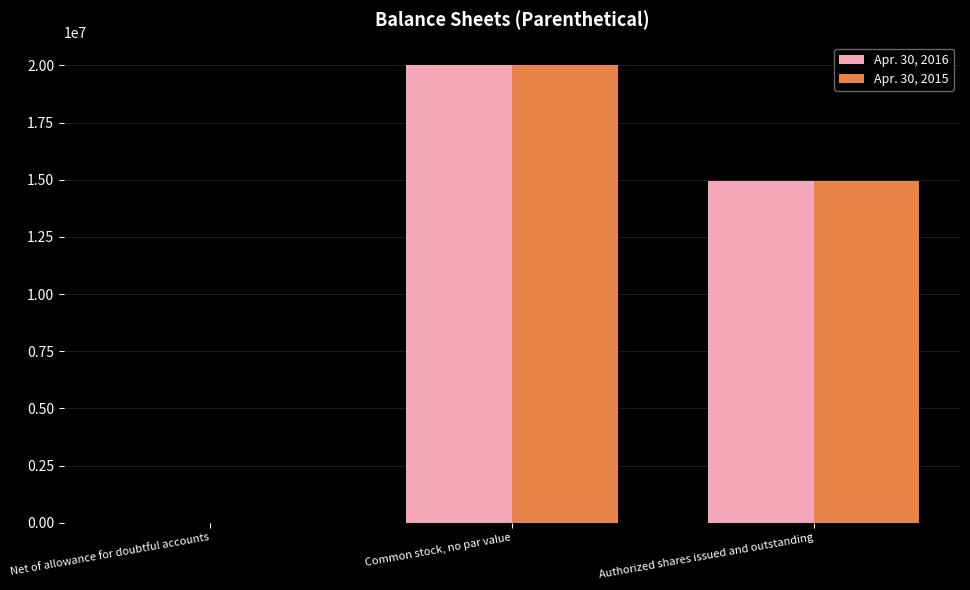

At which category is the sum across all series the highest?

Common stock, no par value